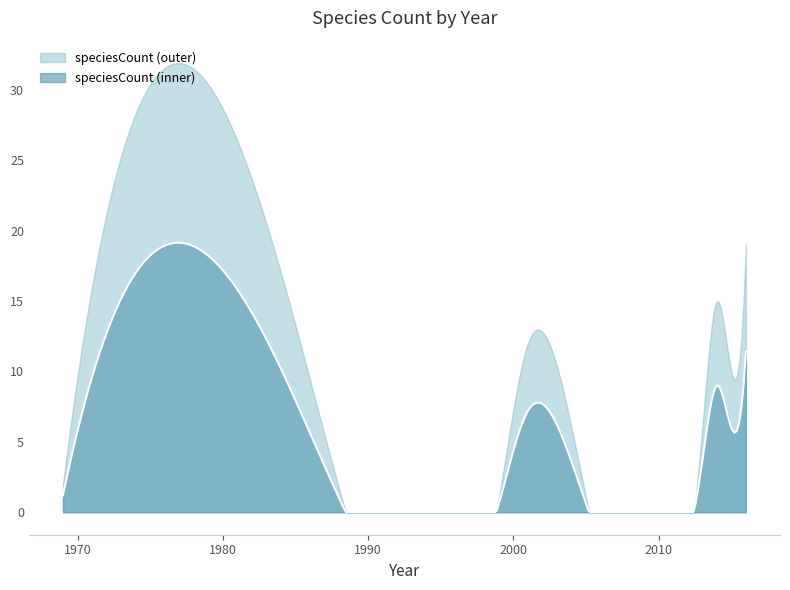

Which series has the widest spread of values?

speciesCount (outer)